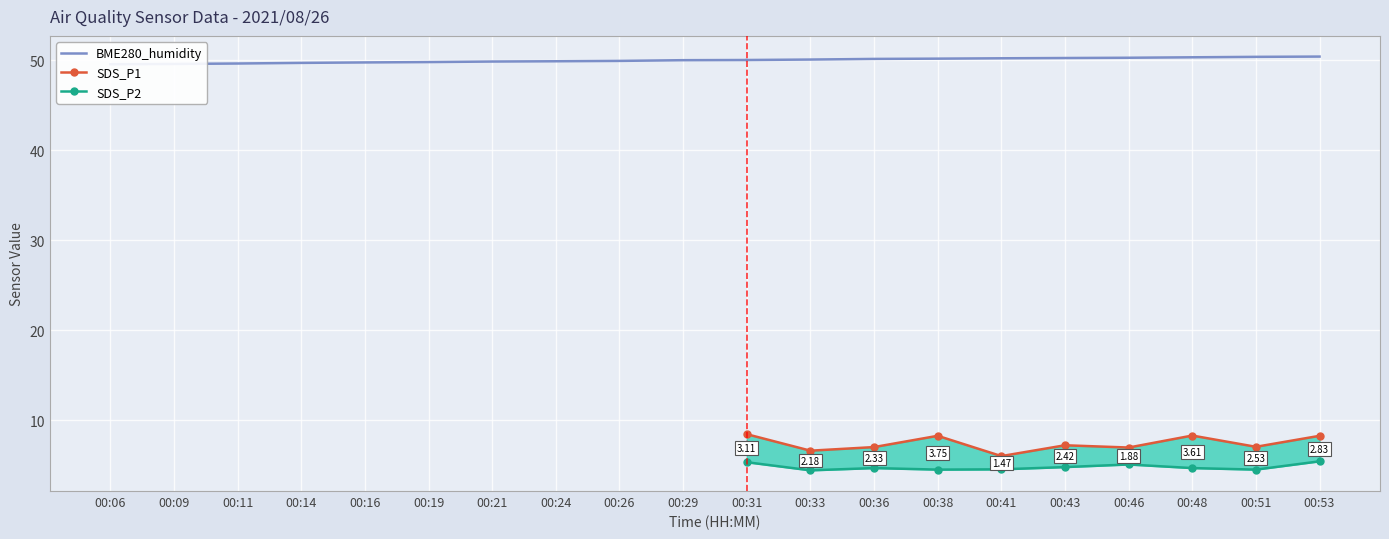

Which category has the highest value across all series?

00:53